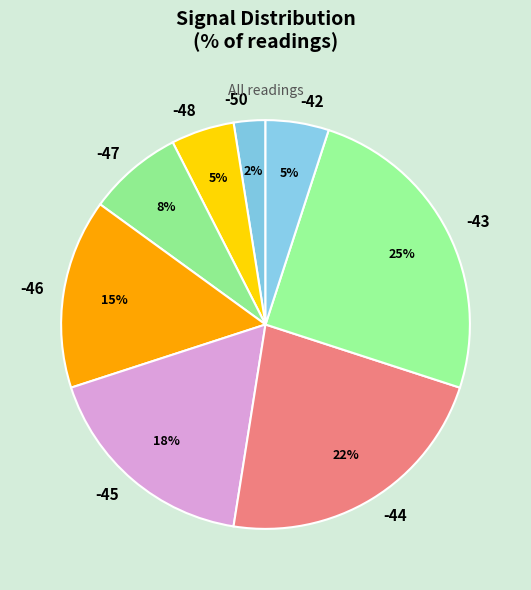

Between -48 and -50, which is larger?

-48